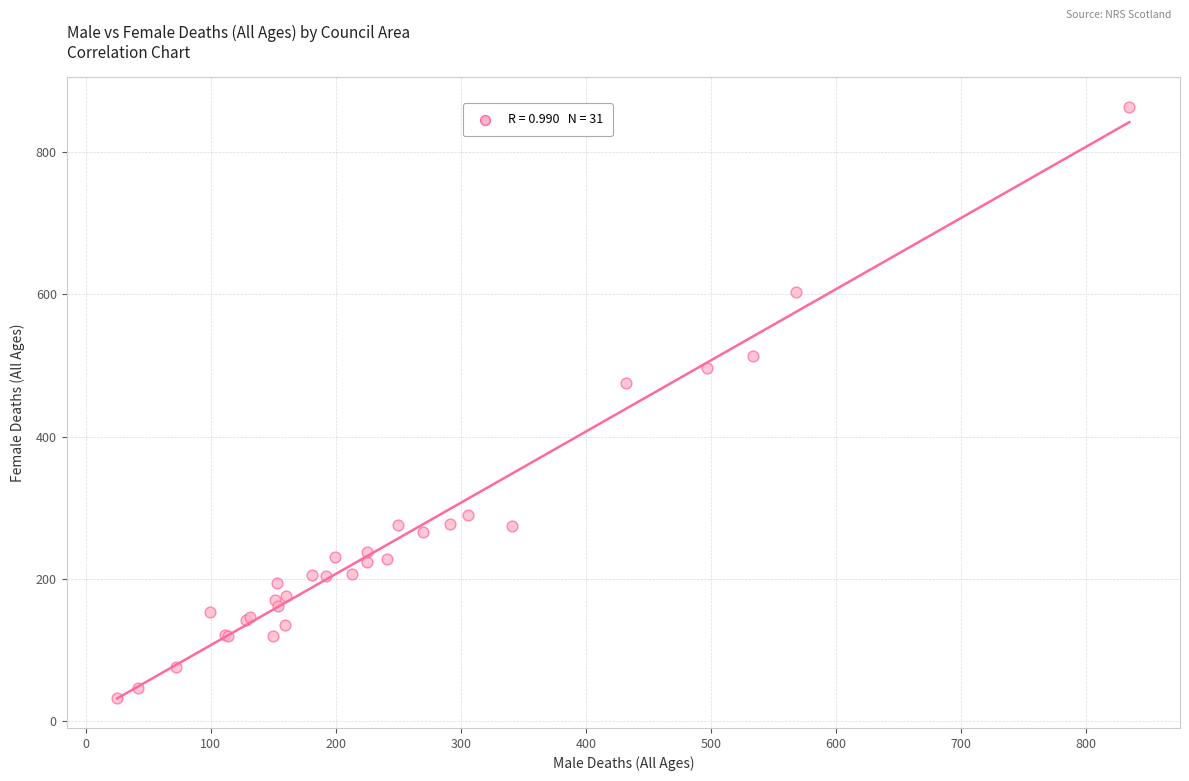

What Y value in the scatter plot is closest to 448?

476